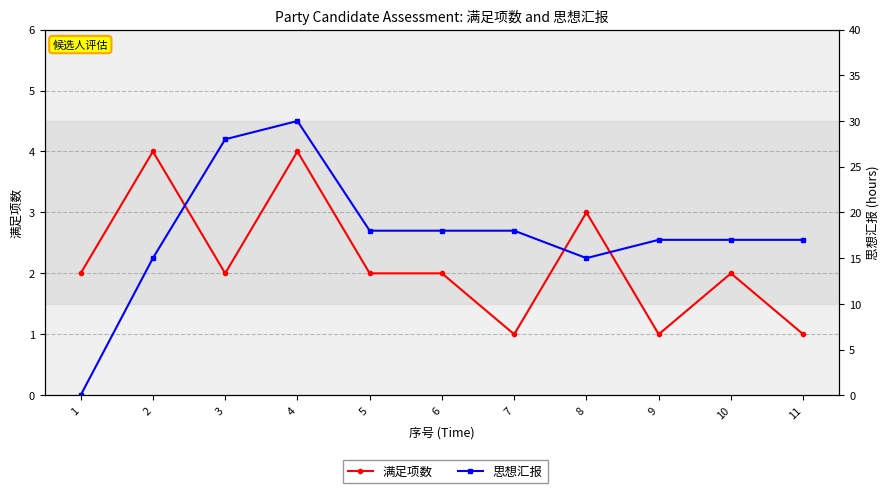

The value of 思想汇报 at 3 is 28. True or false?

True